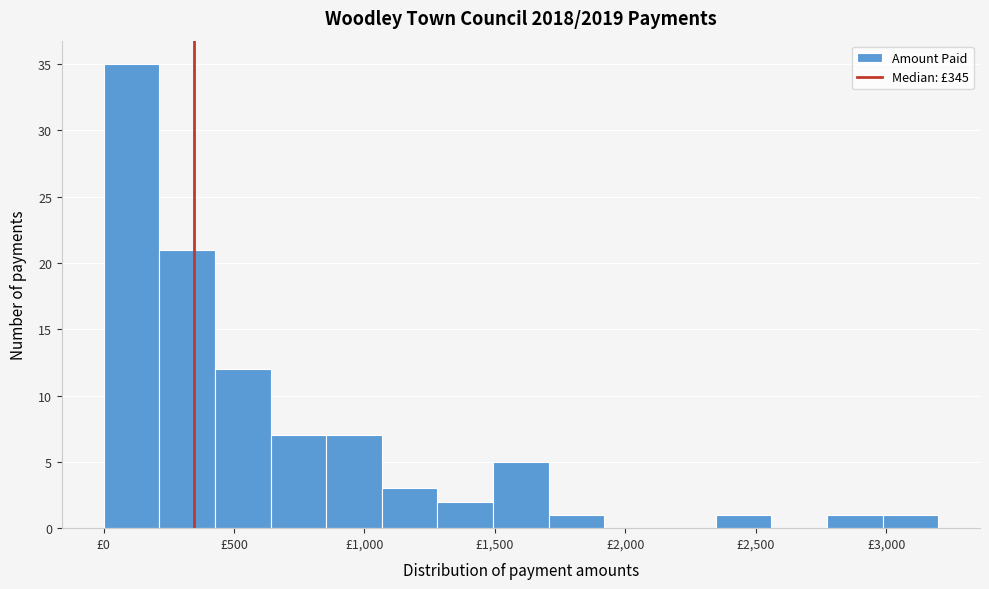

What is the height of the bar covering 200 to 450 on the x-axis? Neither the bar edges nor the heights are printed on the chart, so give them approximately, as read against the axes.

21